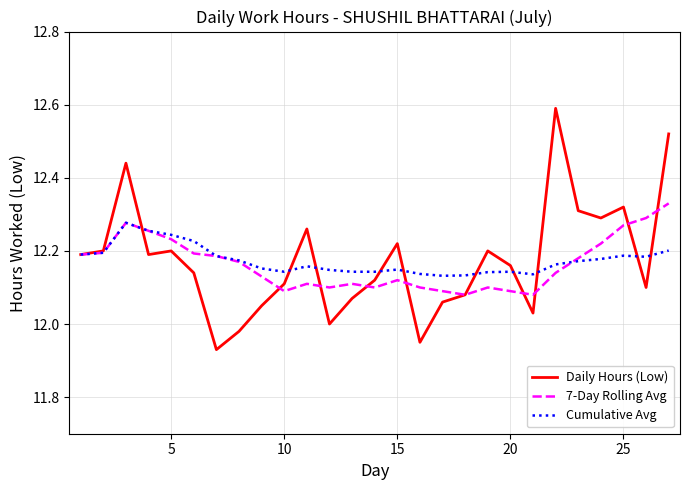

What is the greatest value displayed?

12.6